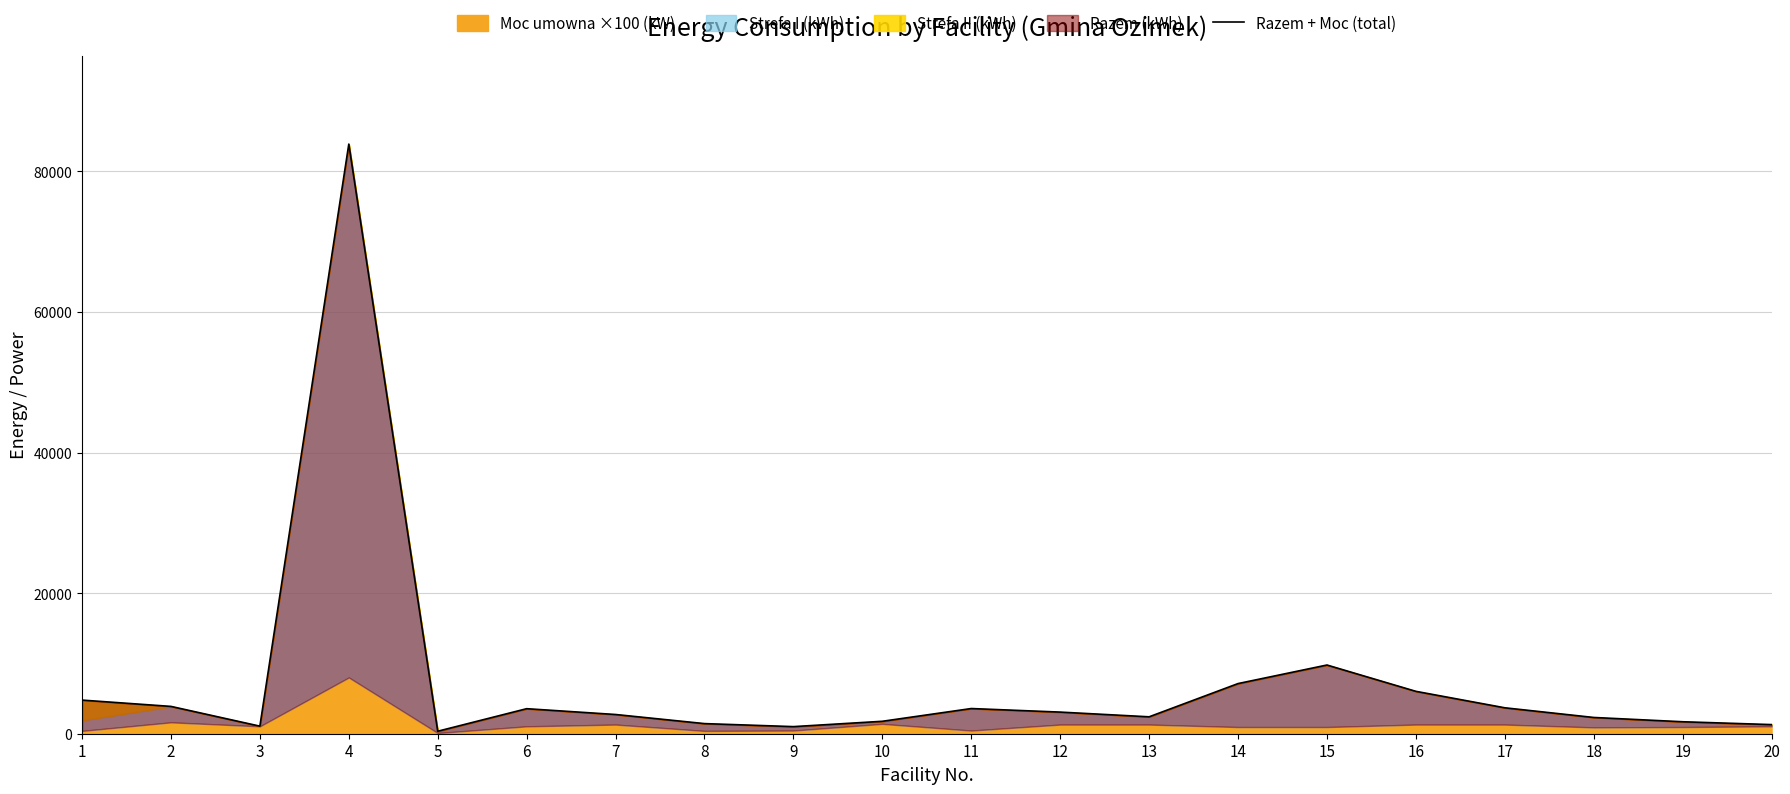

List the labels in order of value, smallest first.

5, 9, 3, 20, 8, 19, 10, 18, 13, 7, 12, 6, 11, 17, 2, 1, 16, 14, 15, 4